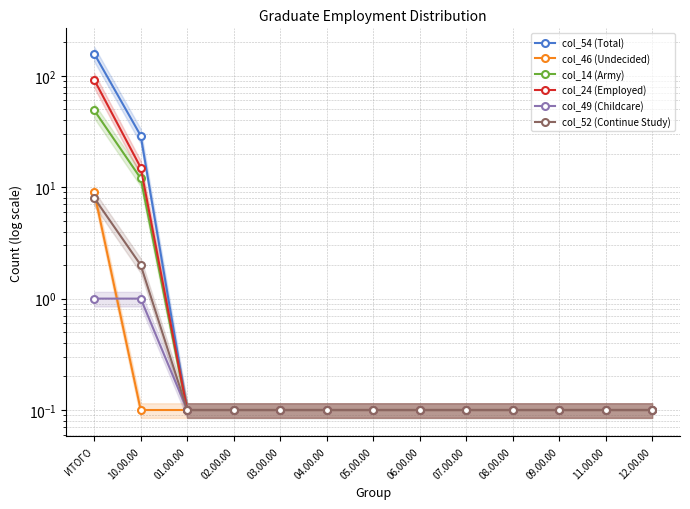

Reading right to left, what are all the values shown in this chart?

col_54 (Total): 12.00.00=0.1	11.00.00=0.1	09.00.00=0.1	08.00.00=0.1	07.00.00=0.1	06.00.00=0.1	05.00.00=0.1	04.00.00=0.1	03.00.00=0.1	02.00.00=0.1	01.00.00=0.1	10.00.00=29.0	ИТОГО=158.0
col_46 (Undecided): 12.00.00=0.1	11.00.00=0.1	09.00.00=0.1	08.00.00=0.1	07.00.00=0.1	06.00.00=0.1	05.00.00=0.1	04.00.00=0.1	03.00.00=0.1	02.00.00=0.1	01.00.00=0.1	10.00.00=0.1	ИТОГО=9.0
col_14 (Army): 12.00.00=0.1	11.00.00=0.1	09.00.00=0.1	08.00.00=0.1	07.00.00=0.1	06.00.00=0.1	05.00.00=0.1	04.00.00=0.1	03.00.00=0.1	02.00.00=0.1	01.00.00=0.1	10.00.00=12.0	ИТОГО=49.0
col_24 (Employed): 12.00.00=0.1	11.00.00=0.1	09.00.00=0.1	08.00.00=0.1	07.00.00=0.1	06.00.00=0.1	05.00.00=0.1	04.00.00=0.1	03.00.00=0.1	02.00.00=0.1	01.00.00=0.1	10.00.00=15.0	ИТОГО=92.0
col_49 (Childcare): 12.00.00=0.1	11.00.00=0.1	09.00.00=0.1	08.00.00=0.1	07.00.00=0.1	06.00.00=0.1	05.00.00=0.1	04.00.00=0.1	03.00.00=0.1	02.00.00=0.1	01.00.00=0.1	10.00.00=1.0	ИТОГО=1.0
col_52 (Continue Study): 12.00.00=0.1	11.00.00=0.1	09.00.00=0.1	08.00.00=0.1	07.00.00=0.1	06.00.00=0.1	05.00.00=0.1	04.00.00=0.1	03.00.00=0.1	02.00.00=0.1	01.00.00=0.1	10.00.00=2.0	ИТОГО=8.0